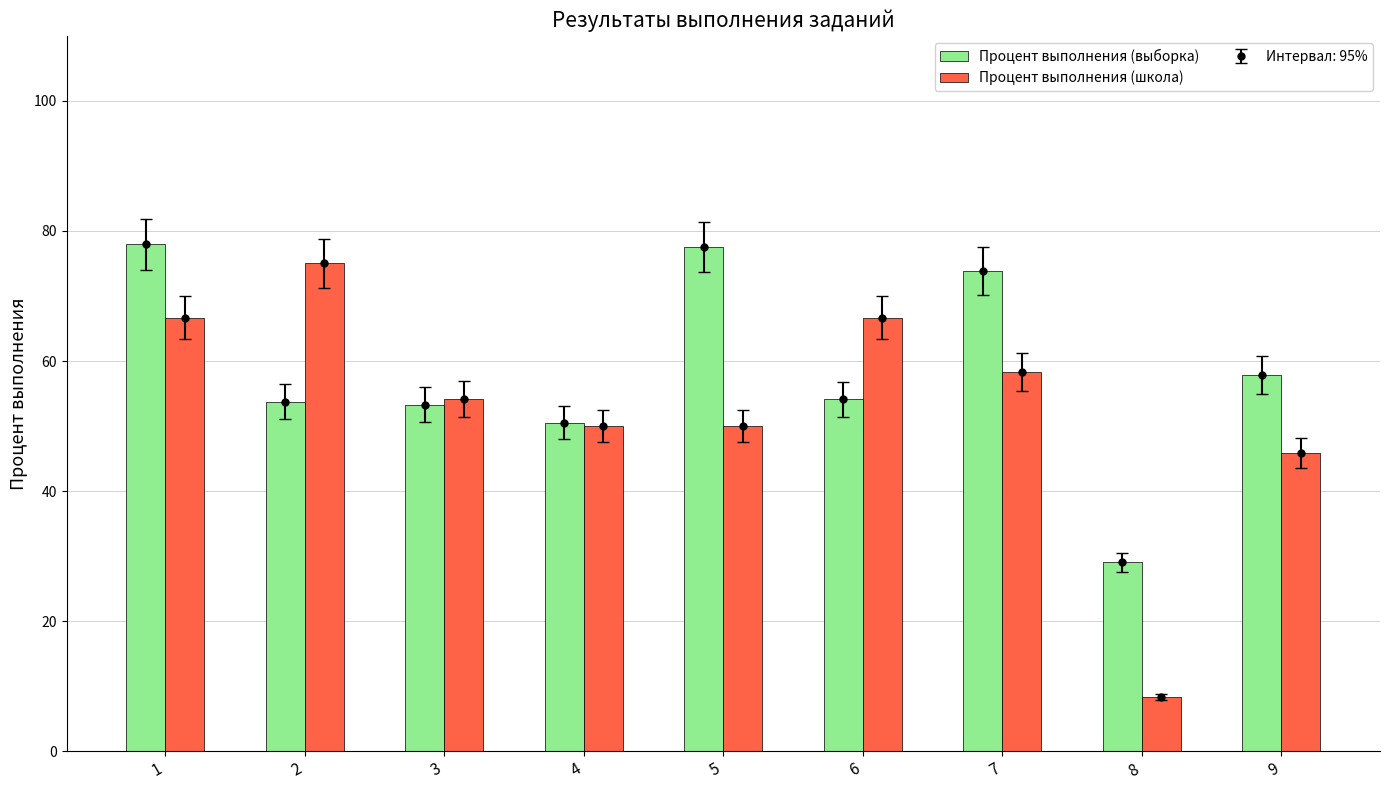

How many distinct data groups are displayed?

2